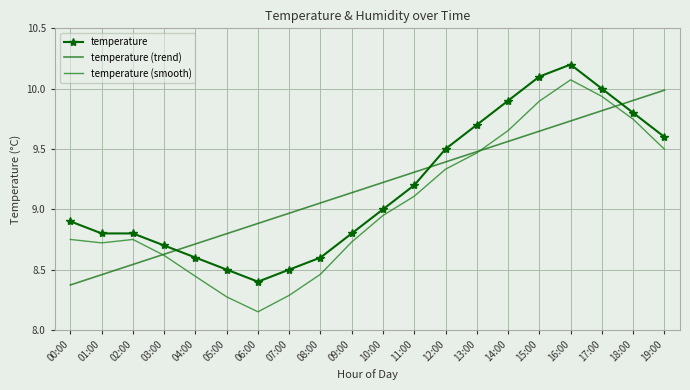

True or false: temperature (smooth) has more than 2 interior local peaks.

False